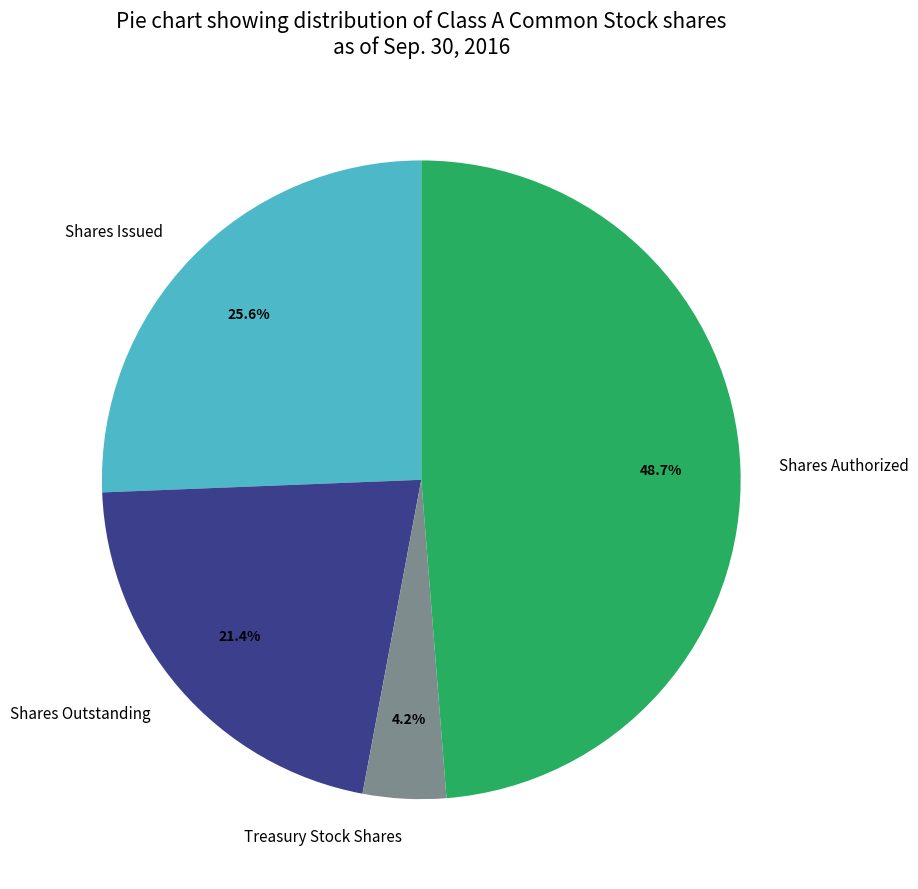

To the nearest percent, what is the combined percentage of Shares Outstanding and Treasury Stock Shares?

26%